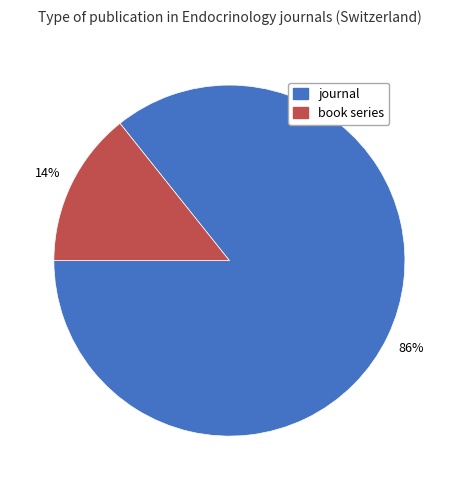

To the nearest percent, what percentage of the pie is journal?

86%